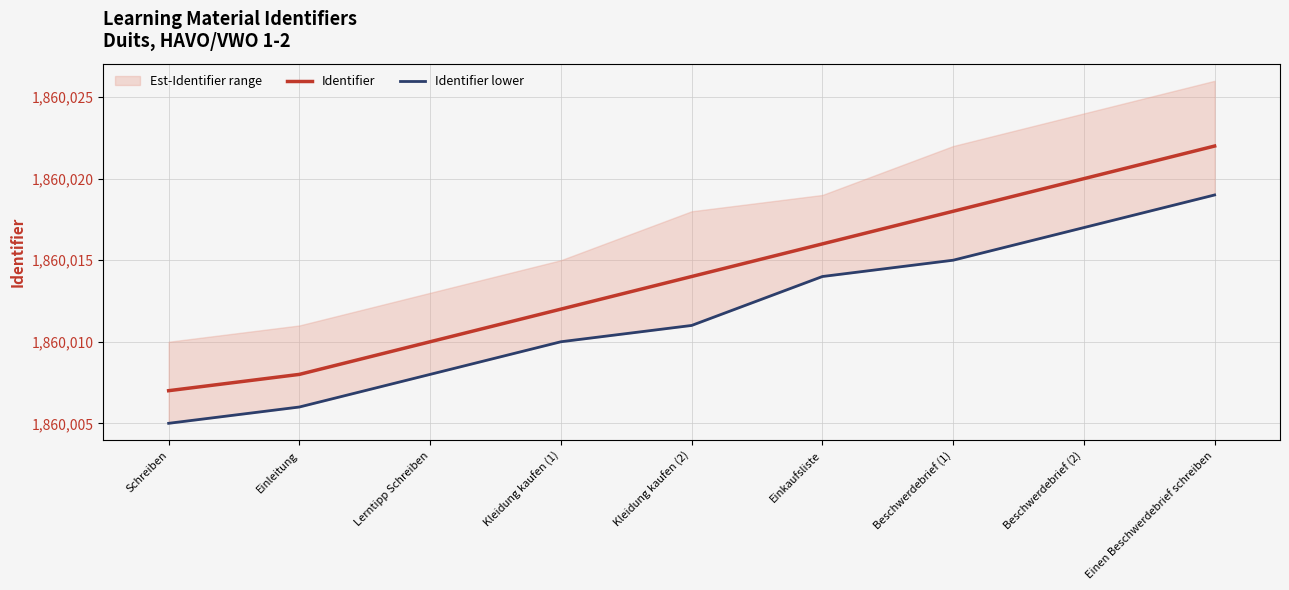

Count the Identifier values in the range 1860010 to 1860018.

5